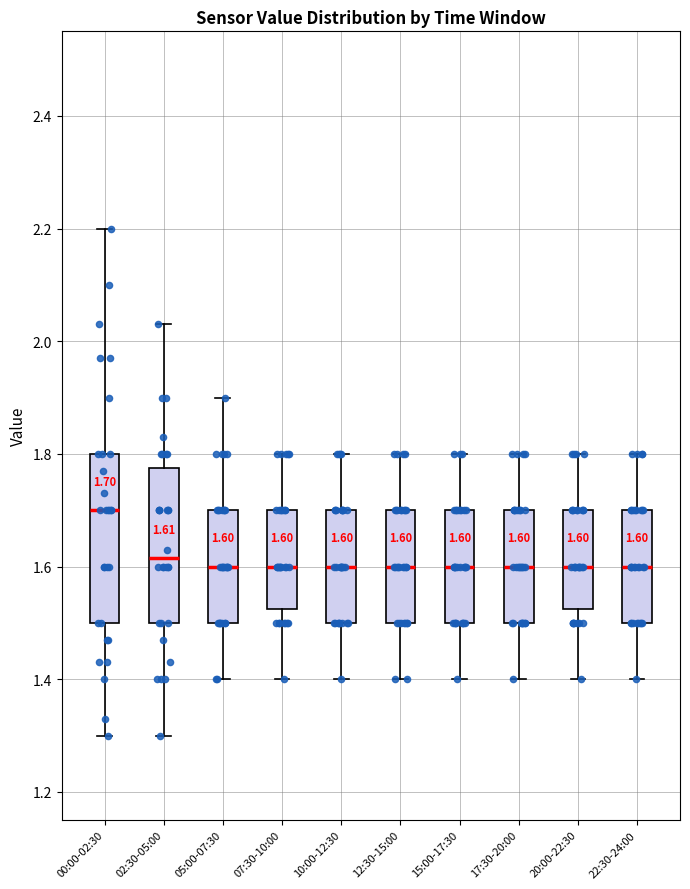

Which box is the tallest, from its lower edge to its upper edge?

00:00-02:30